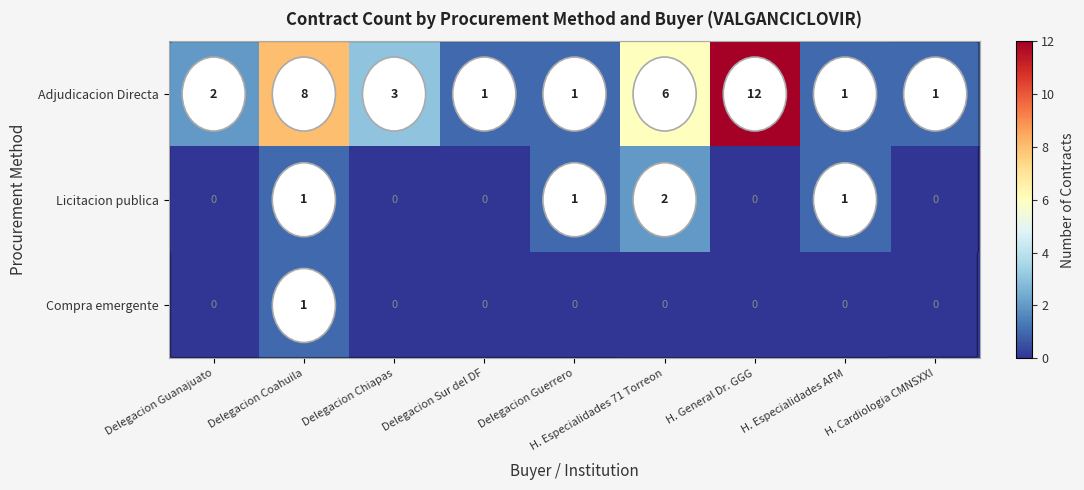

Which series changed the most between Delegacion Coahuila and Delegacion Sur del DF?

Adjudicacion Directa